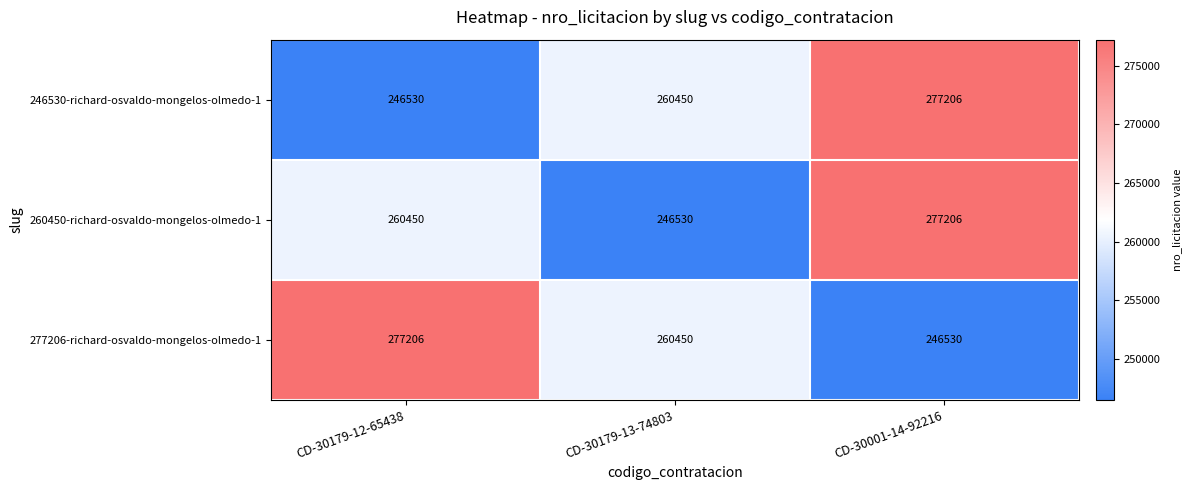

Is the value of 260450-richard-osvaldo-mongelos-olmedo-1 at CD-30179-12-65438 greater than the value of 277206-richard-osvaldo-mongelos-olmedo-1 at CD-30179-12-65438?

No